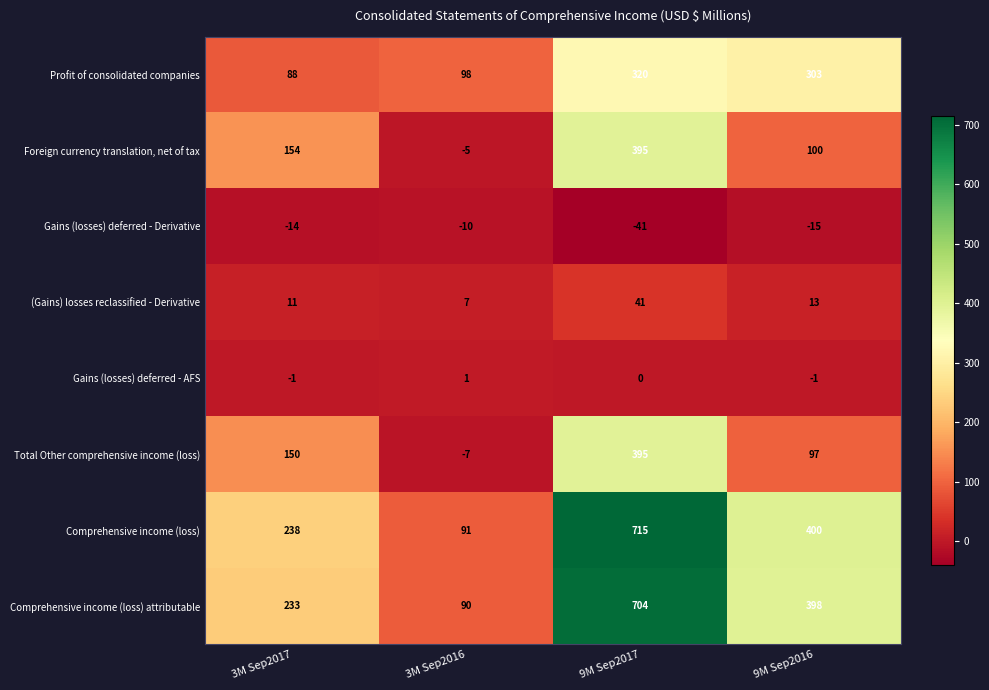

Which series has the largest range (max minus min)?

Comprehensive income (loss)